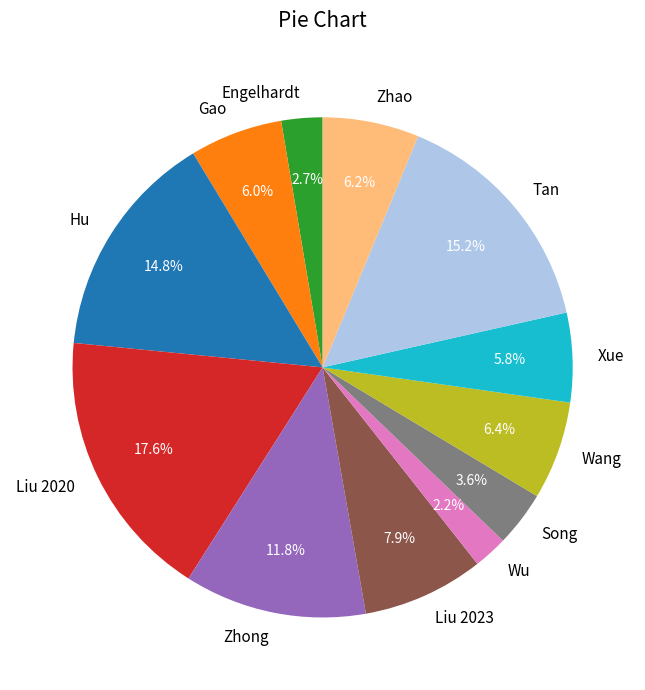

How many segments does this pie chart have?

12